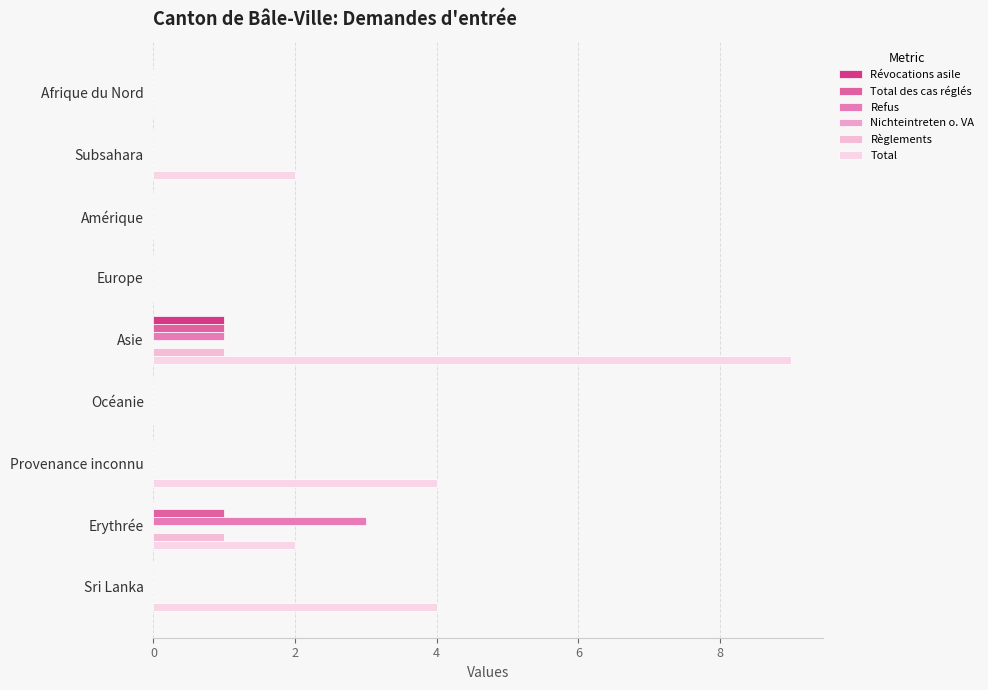

Count the number of data series in this chart.

5